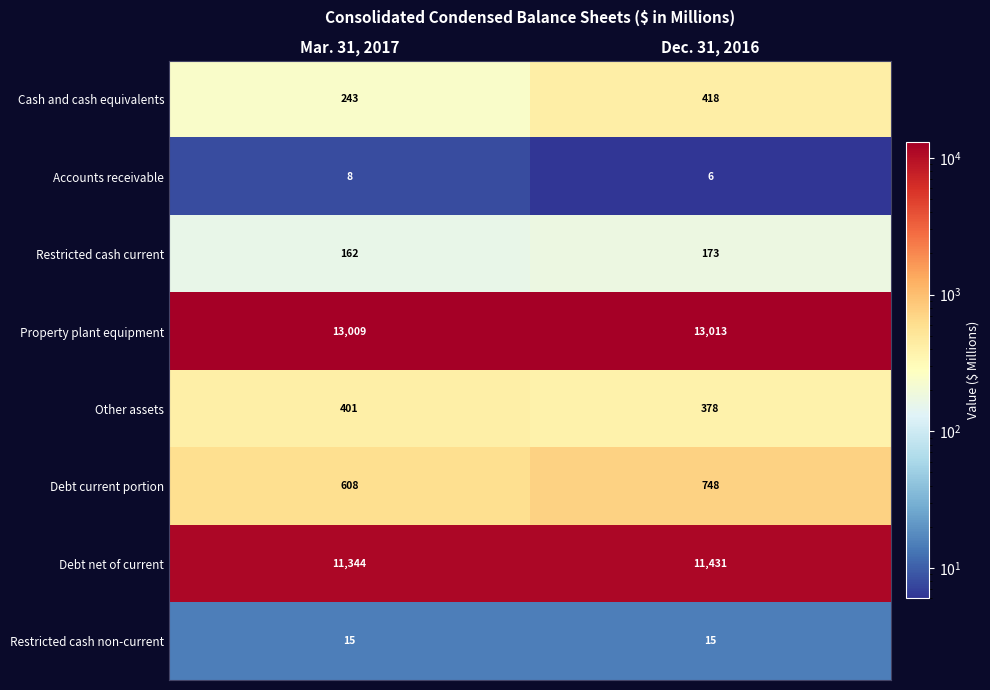

Where is Debt current portion nearest to the value 678?

Mar. 31, 2017